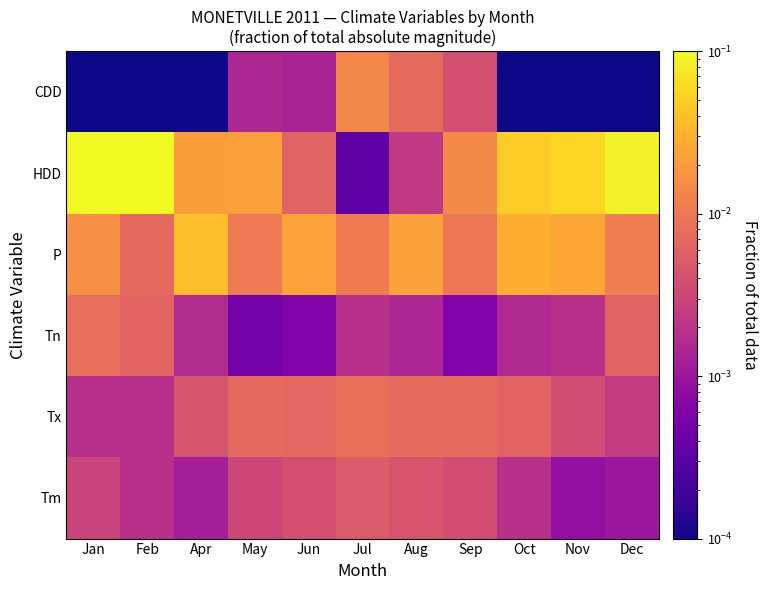

At which category is the sum across all series the highest?

Jan